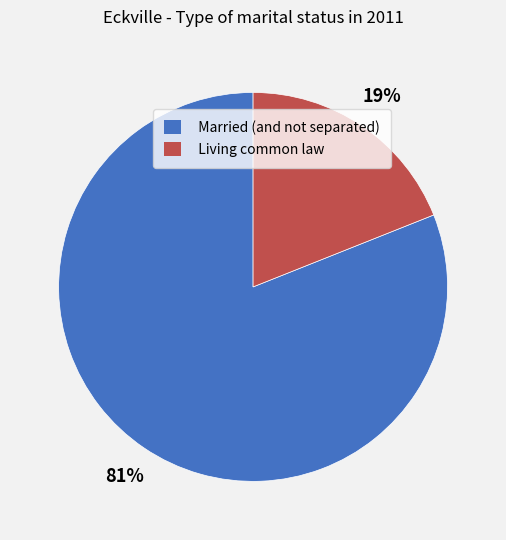

True or false: Married (and not separated) accounts for 81% of the total.

True